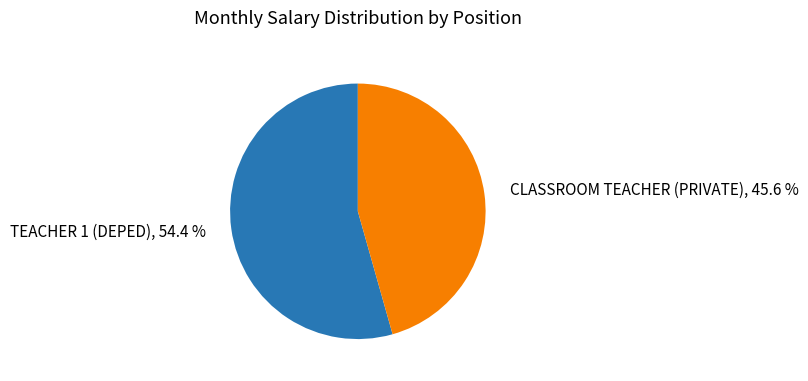

What is the ratio of the value at CLASSROOM TEACHER (PRIVATE) to the value at TEACHER 1 (DEPED)?

0.8